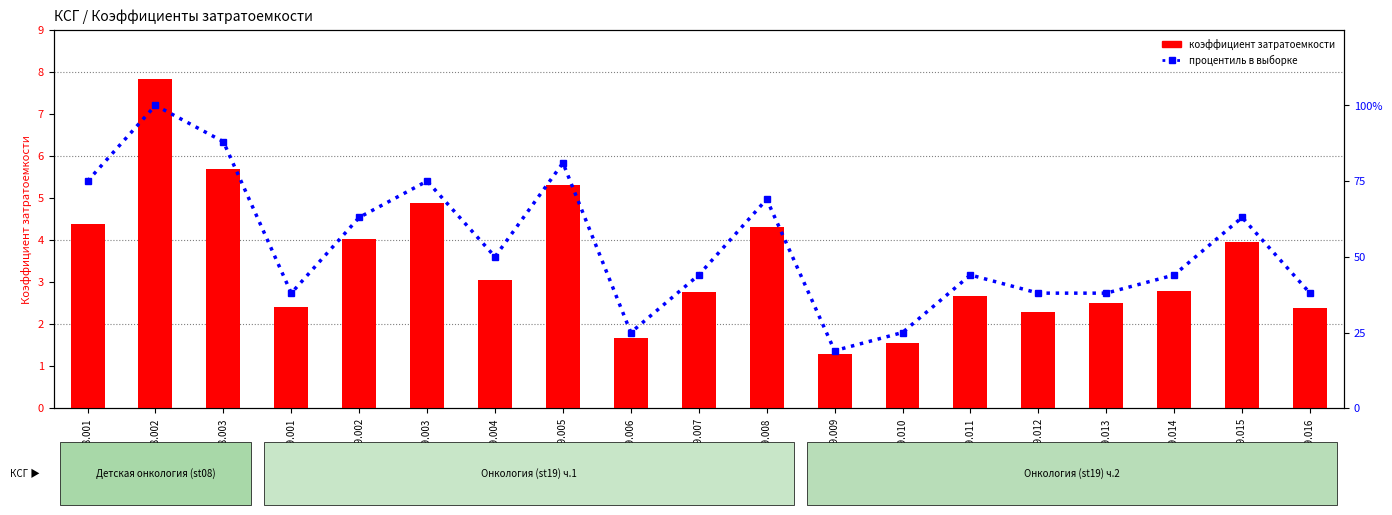

What is the difference between the highest and lowest values at st19.014?

41.2